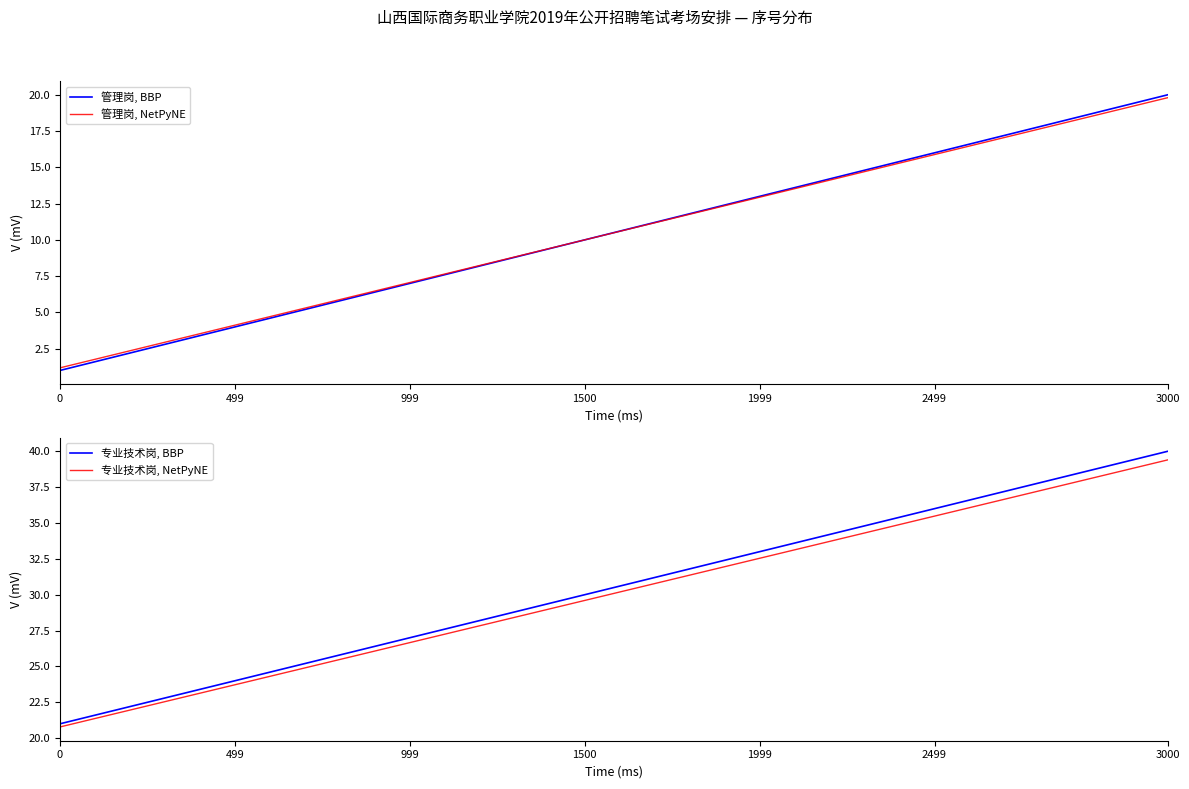

Reading left to right, transcribe all the data shown in this chart.

管理岗, BBP: 1.0	2.0	3.0	4.0	5.0	6.0	7.0	8.0	9.0	10.0	11.0	12.0	13.0	14.0	15.0	16.0	17.0	18.0	19.0	20.0
管理岗, NetPyNE: 1.2	2.2	3.1	4.1	5.1	6.1	7.1	8.0	9.0	10.0	11.0	12.0	12.9	13.9	14.9	15.9	16.9	17.8	18.8	19.8
专业技术岗, BBP: 21.0	22.0	23.0	24.0	25.0	26.0	27.0	28.0	29.0	30.0	31.0	32.0	33.0	34.0	35.0	36.0	37.0	38.0	39.0	40.0
专业技术岗, NetPyNE: 20.8	21.8	22.7	23.7	24.7	25.7	26.7	27.6	28.6	29.6	30.6	31.6	32.5	33.5	34.5	35.5	36.5	37.4	38.4	39.4